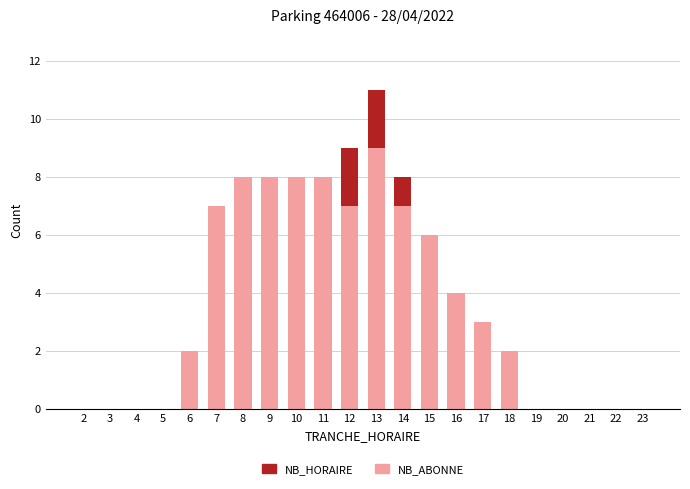

What is the total value across all series at 17?

3